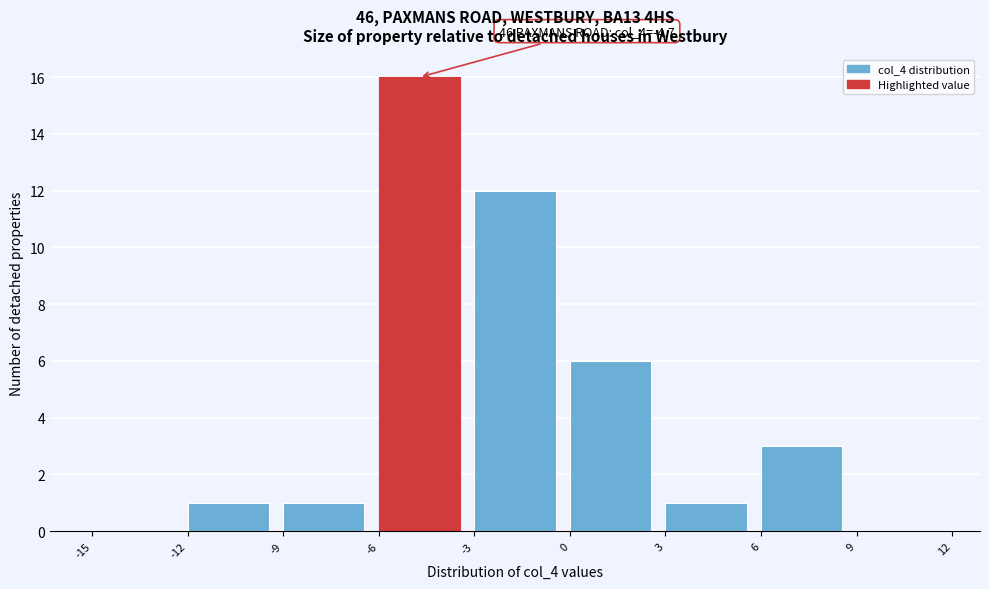

Which range on the x-axis has the tallest bar?

-6 to -3